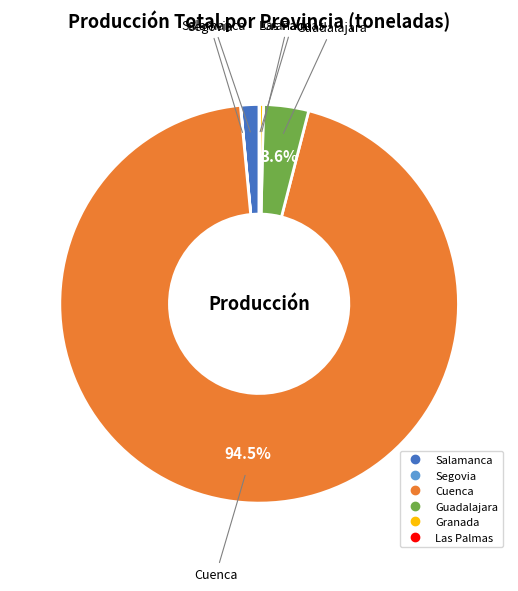

Which slice represents more than half of the pie?

Cuenca